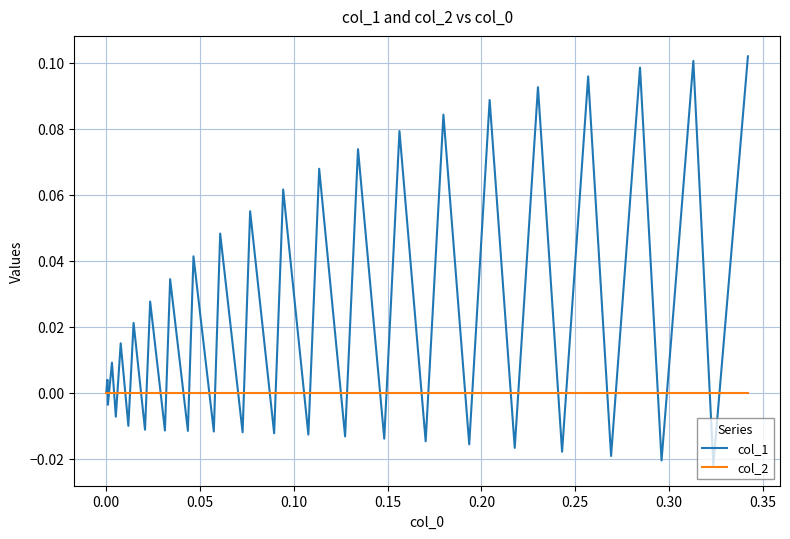

Which series has the widest spread of values?

col_1